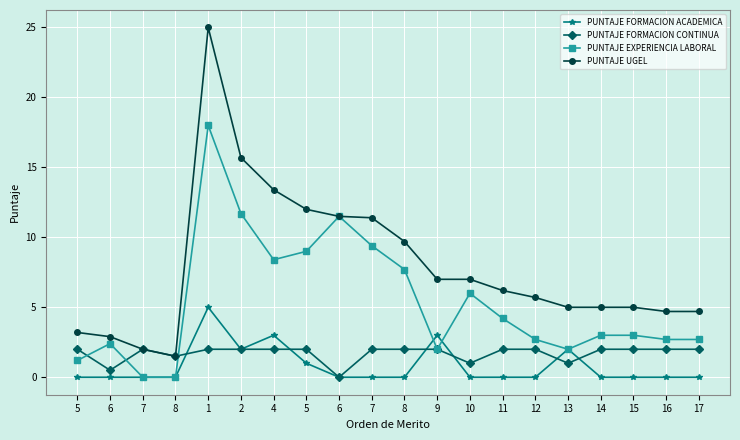

True or false: PUNTAJE FORMACION CONTINUA and PUNTAJE UGEL intersect in this chart.

False